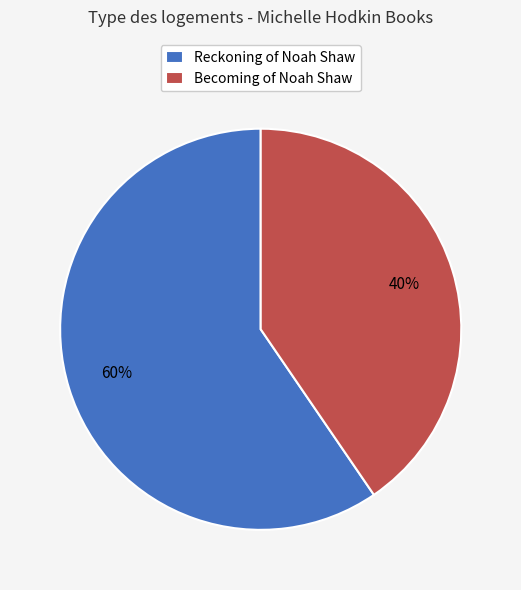

Approximately how many times larger is the value at Becoming of Noah Shaw compared to Reckoning of Noah Shaw?

0.7